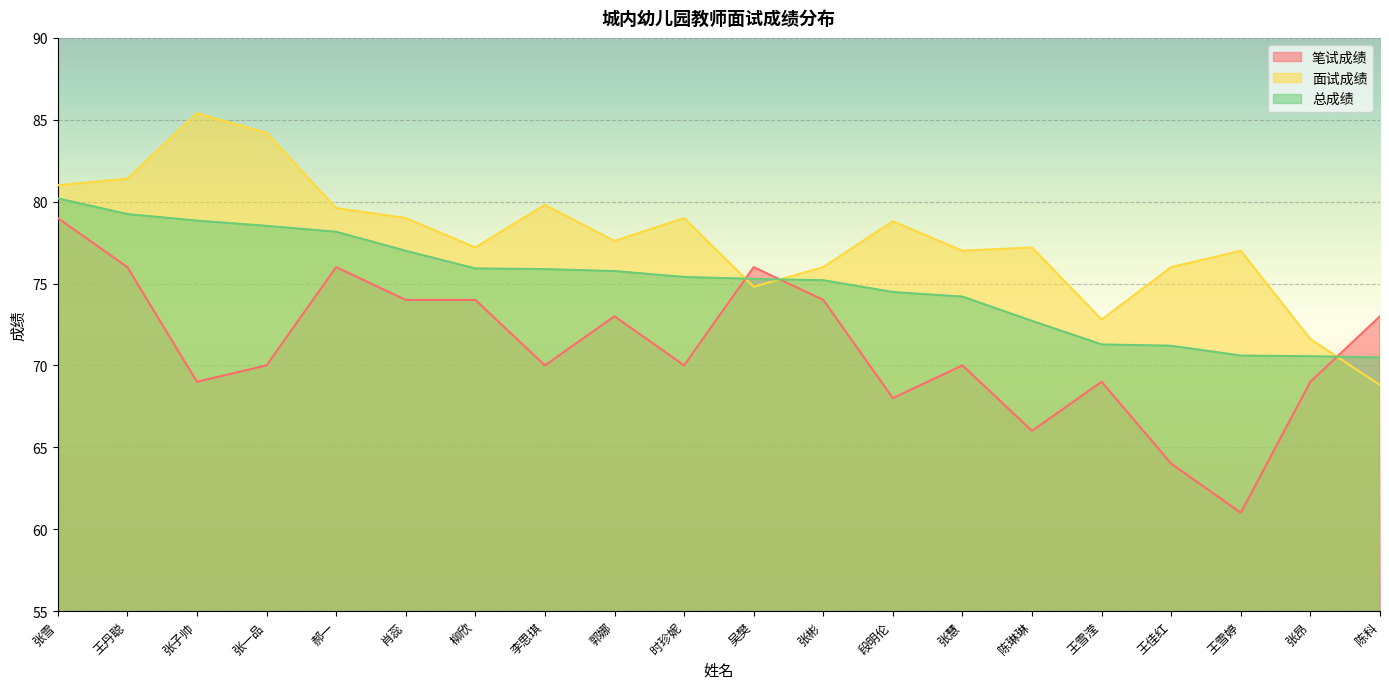

Reading right to left, list all the values displayed in this chart.

笔试成绩: 73.0	69.0	61.0	64.0	69.0	66.0	70.0	68.0	74.0	76.0	70.0	73.0	70.0	74.0	74.0	76.0	70.0	69.0	76.0	79.0
面试成绩: 68.8	71.6	77.0	76.0	72.8	77.2	77.0	78.8	76.0	74.8	79.0	77.6	79.8	77.2	79.0	79.6	84.2	85.4	81.4	81.0
总成绩: 70.5	70.6	70.6	71.2	71.3	72.7	74.2	74.5	75.2	75.3	75.4	75.8	75.9	75.9	77.0	78.2	78.5	78.8	79.2	80.2